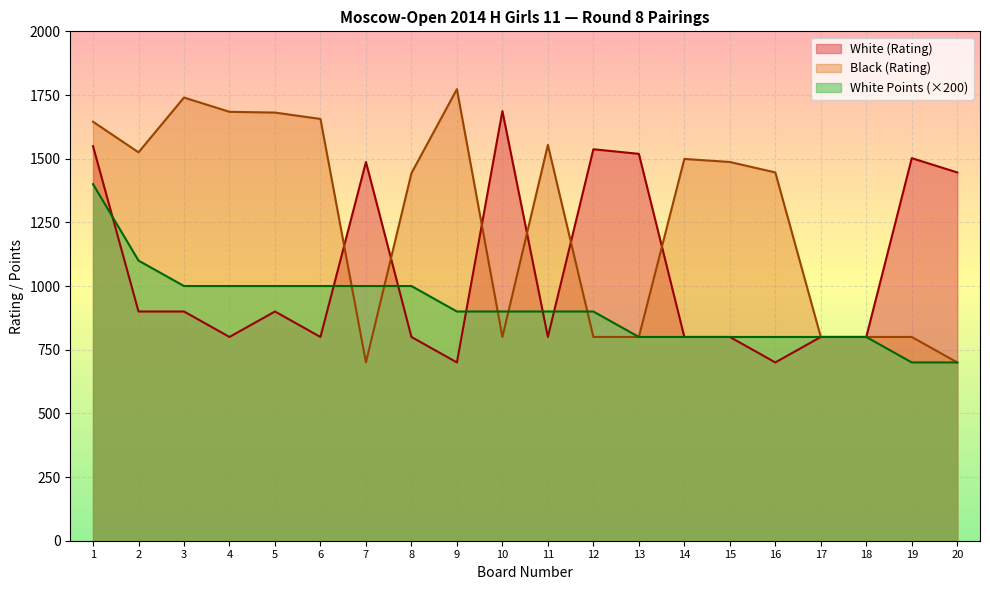

Rank the series by their average value, from highest to lowest.

Black (Rating), White (Rating), White Points (×200)